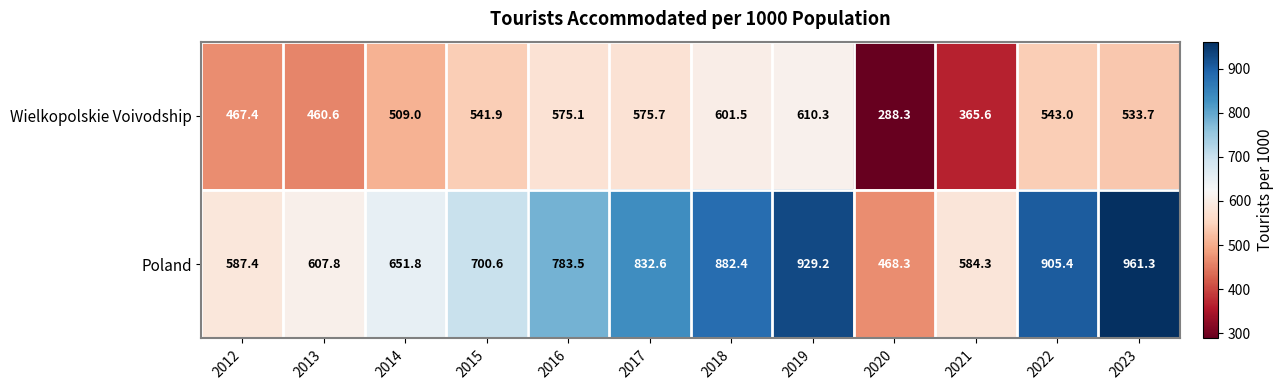

Is it true that Poland equals 584.3 at 2021?

True